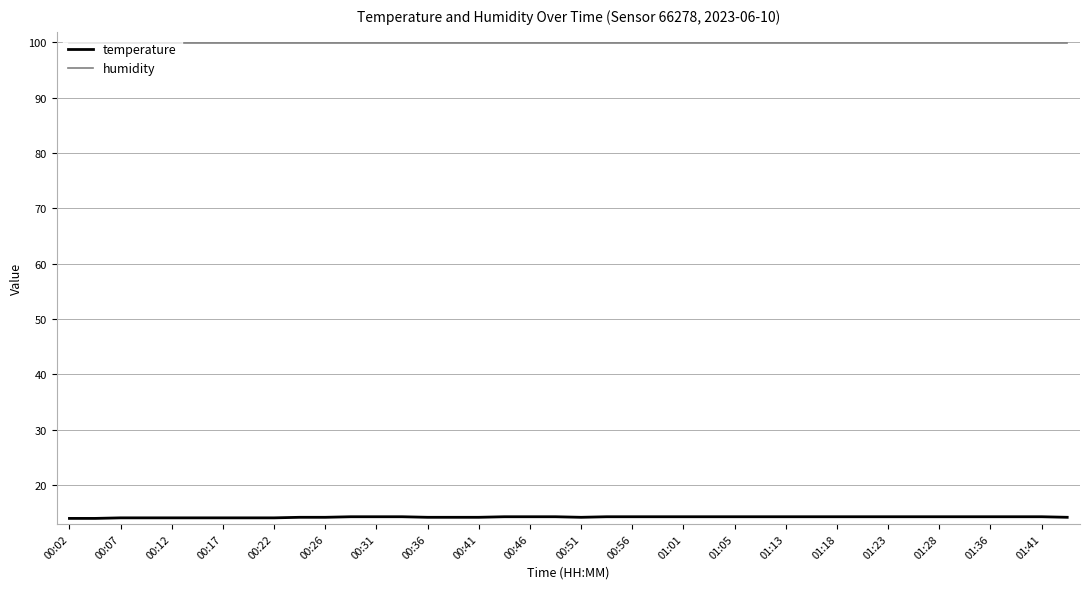

Which series has the largest total across all categories?

humidity